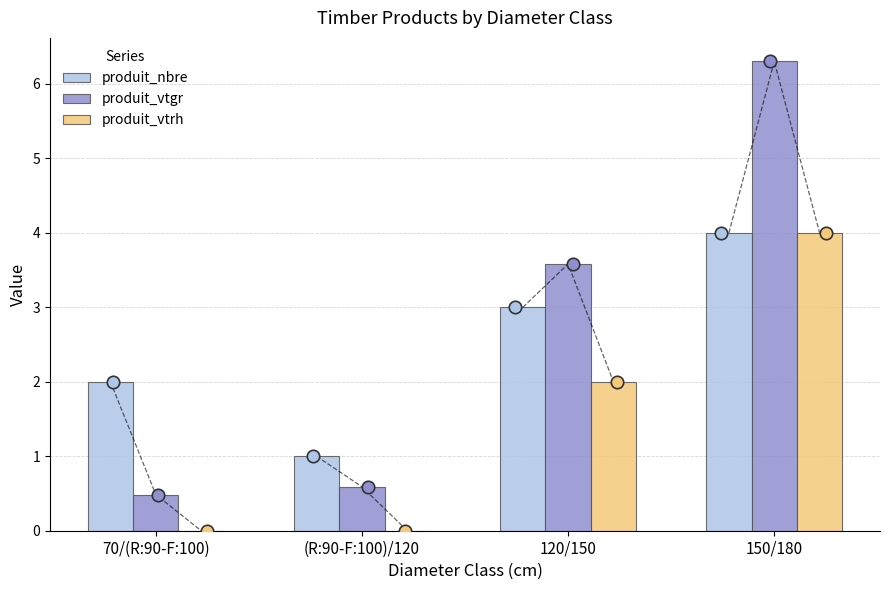

Is the value of produit_nbre at (R:90-F:100)/120 greater than the value of produit_vtrh at (R:90-F:100)/120?

Yes